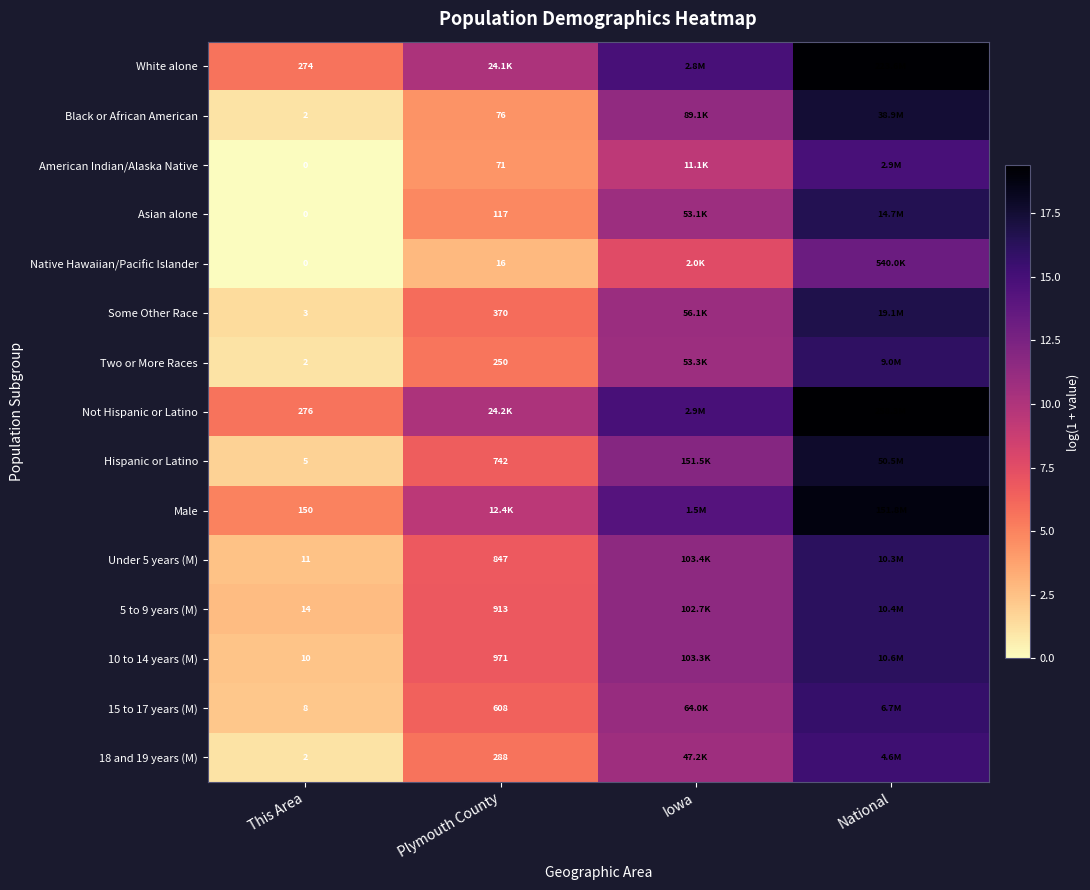

At Iowa, list the series in order from largest to smallest.

Not Hispanic or Latino, White alone, Male, Hispanic or Latino, Under 5 years (M), 10 to 14 years (M), 5 to 9 years (M), Black or African American, 15 to 17 years (M), Some Other Race, Two or More Races, Asian alone, 18 and 19 years (M), American Indian/Alaska Native, Native Hawaiian/Pacific Islander